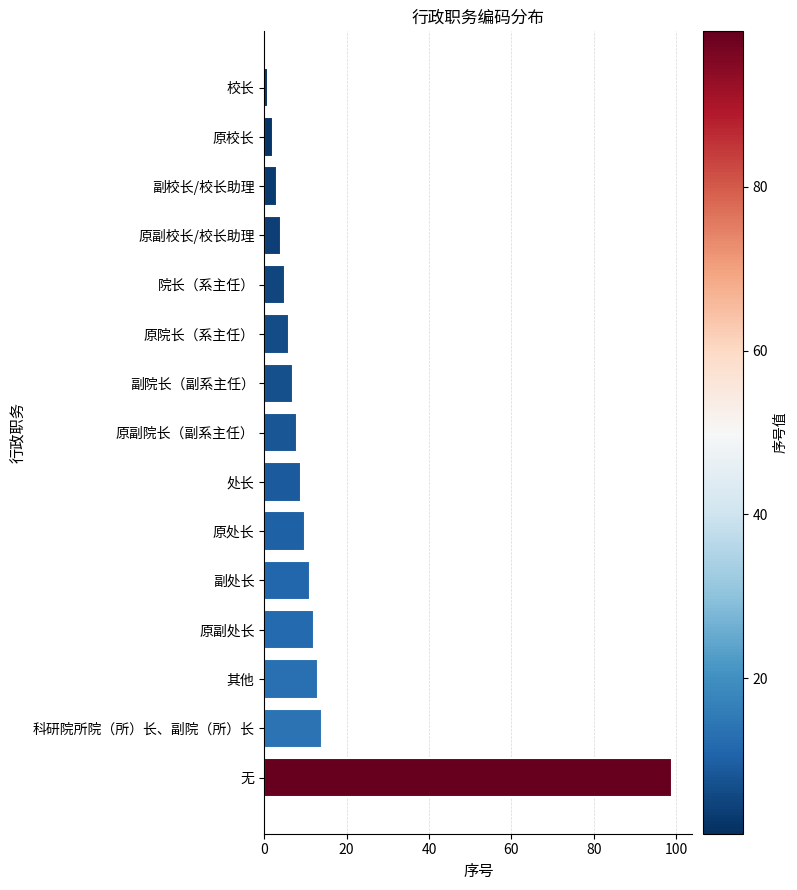

What is the label of the 5th bar from the top?

院长（系主任）